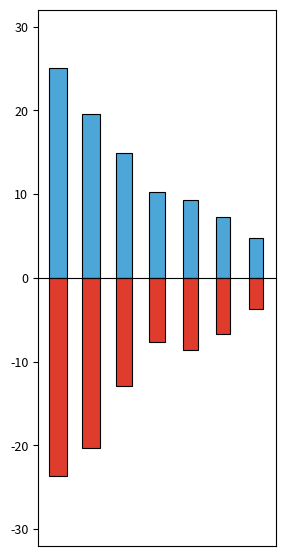

Rank the series by their average value, from highest to lowest.

Likely they will be self-employed in the future, Unlikely they will be self-employed in the future